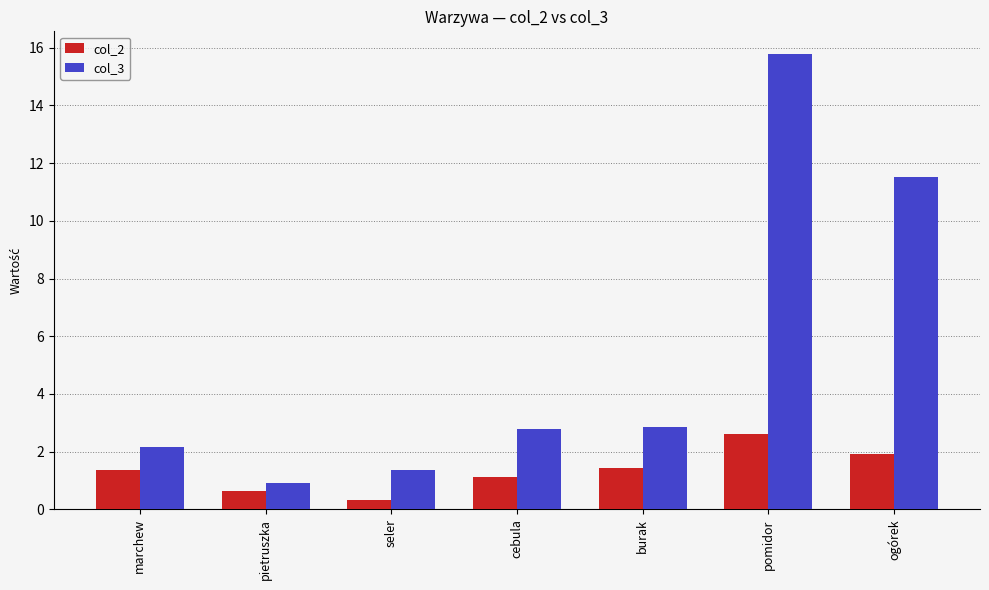

Are the bars grouped side by side (vs. stacked)?

Yes